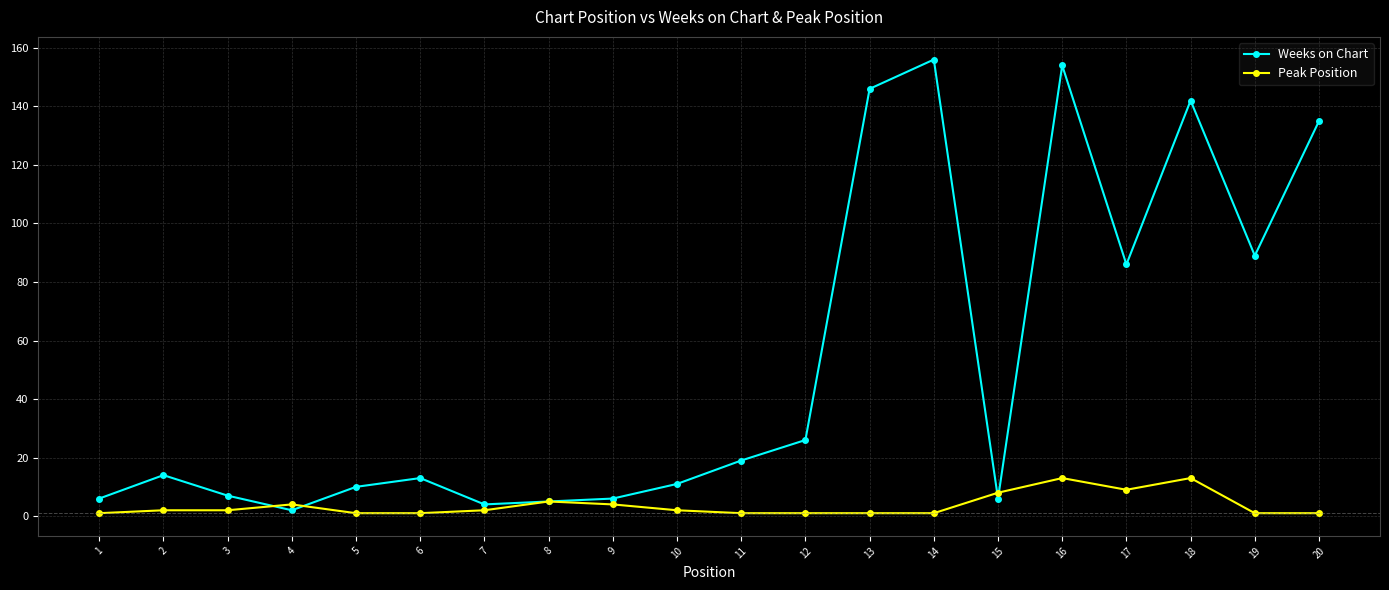

Does the chart have visible grid lines?

Yes